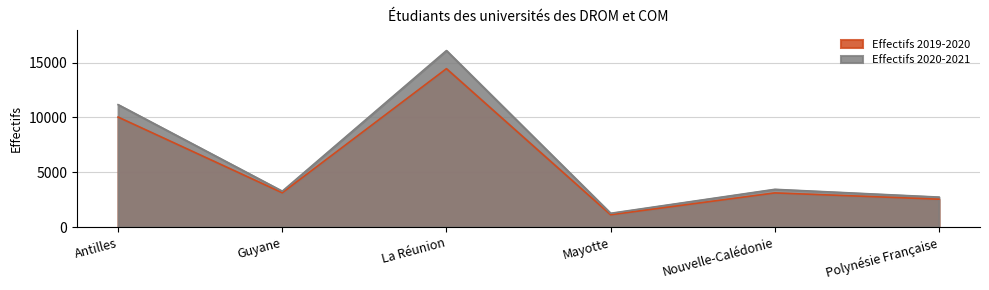

Where does the Effectifs 2019-2020 series first go above 3127?

Antilles